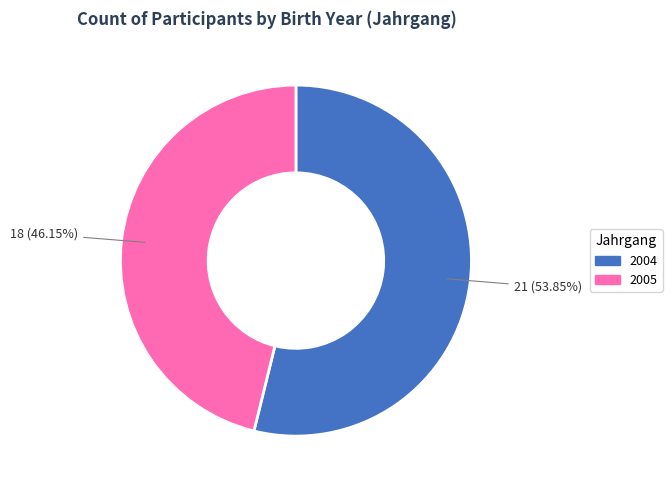

What is the total percentage of 2004 and 2005?

100.0%